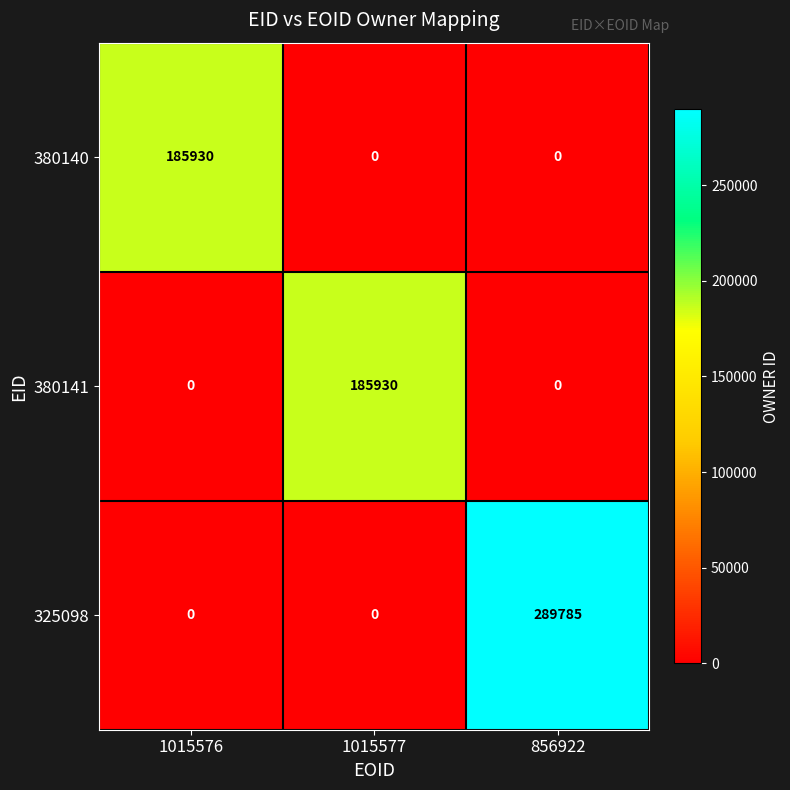

What is the total value across all series at 856922?

289785